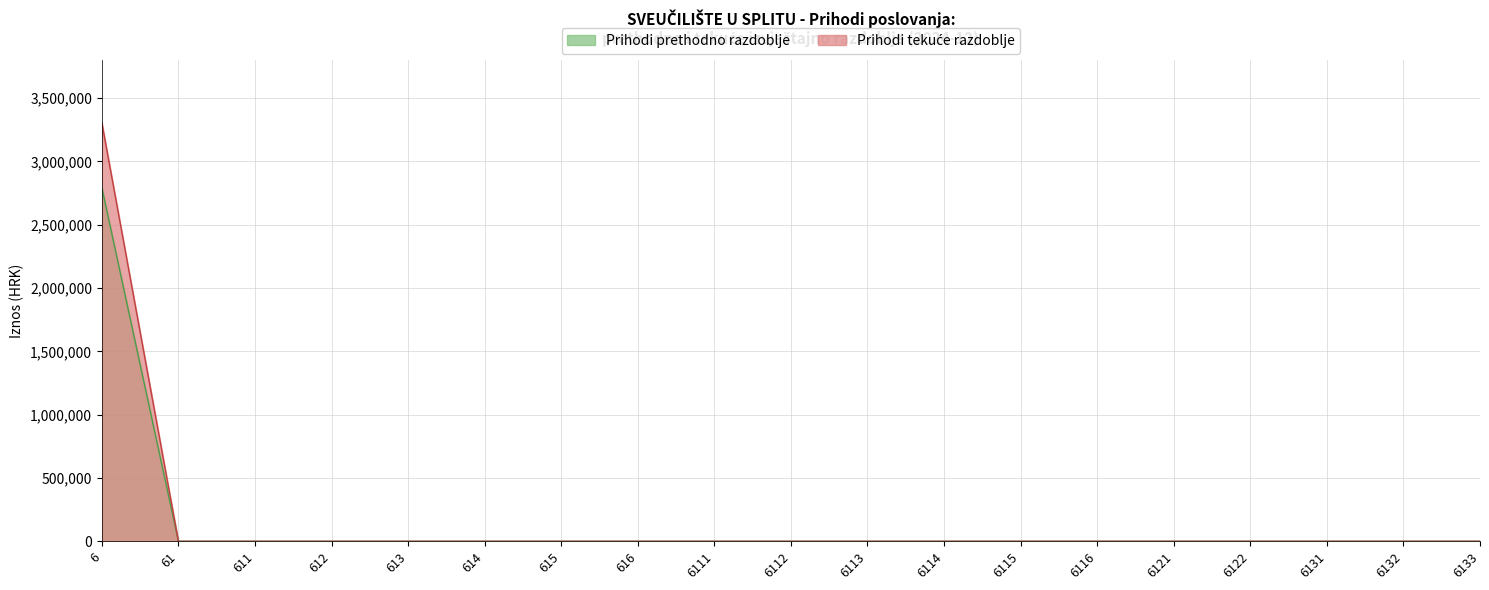

The Prihodi izvještajno razdoblje tekuće series shows 0.0 at 615. True or false?

True